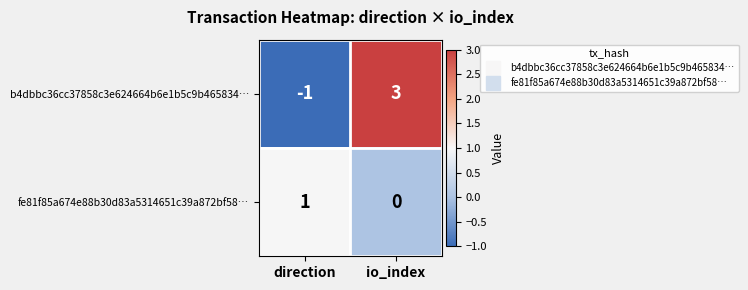

What is the spread (max minus min) of values at io_index?

3